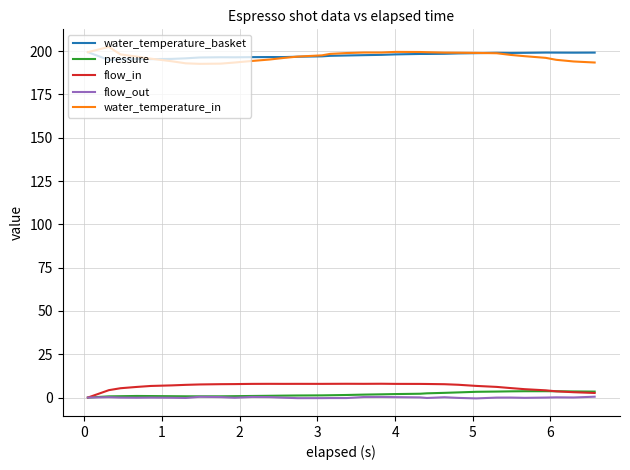

What is the difference between the maximum and second lowest values in the water_temperature_basket series?

4.1